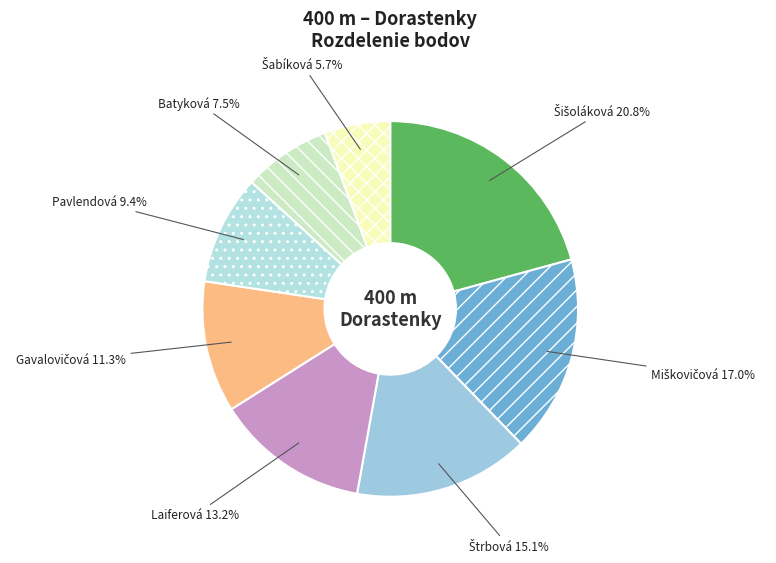

Count the number of slices in the pie.

8